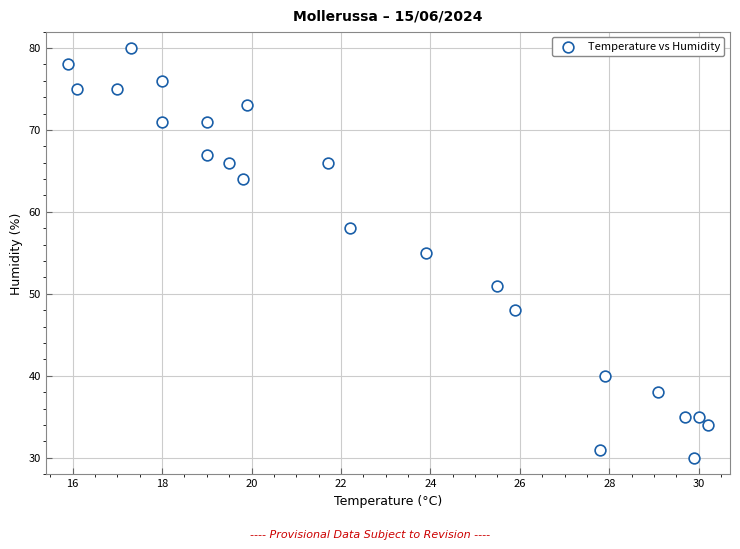

What is the range of Y values (max minus min)?

50